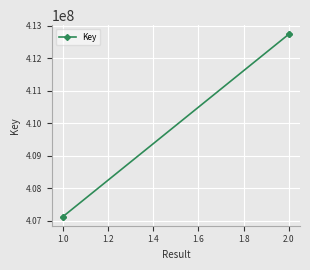

What is the change in value from 1.0 to 2.0?

+5618096